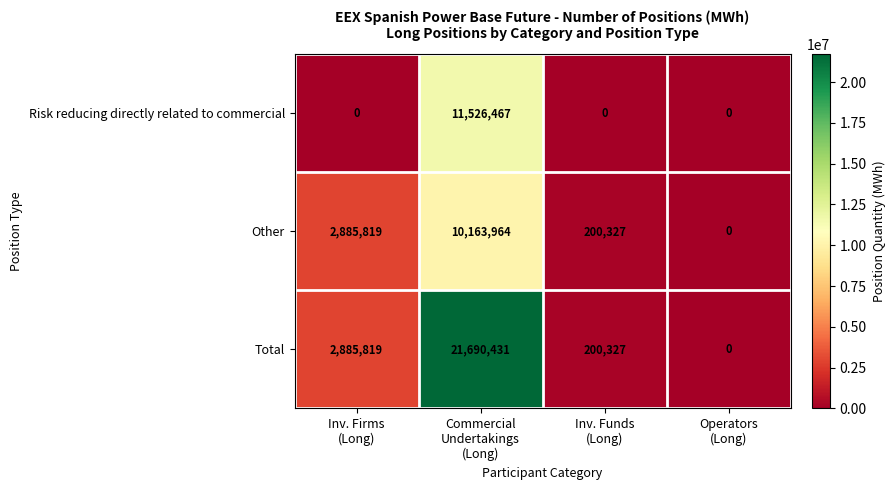

What is the difference between the maximum and minimum values in the Risk reducing directly related to commercial series?

11526467